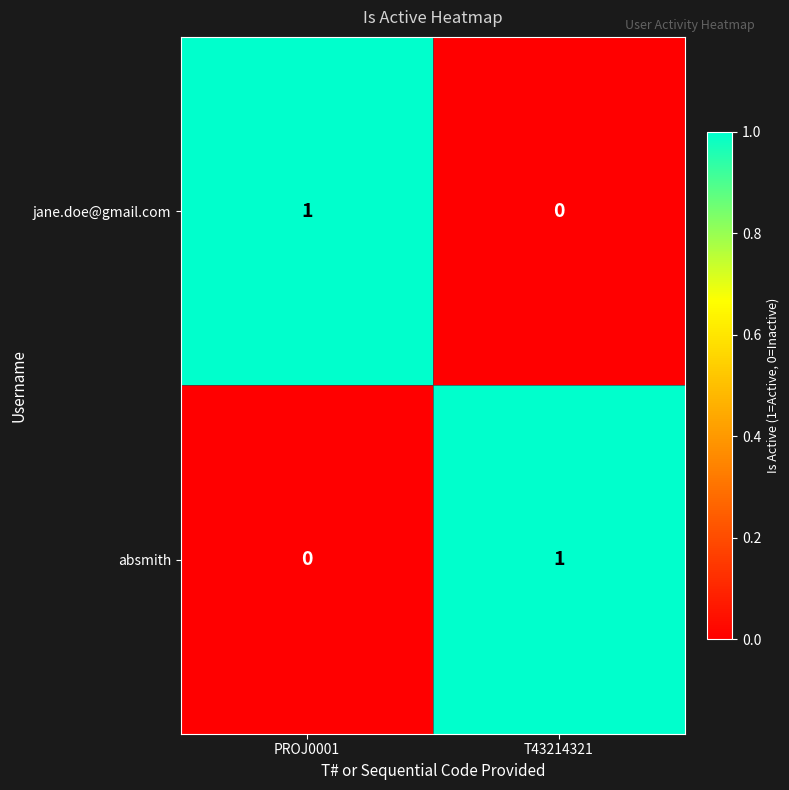

At which label is absmith closest to 0?

PROJ0001